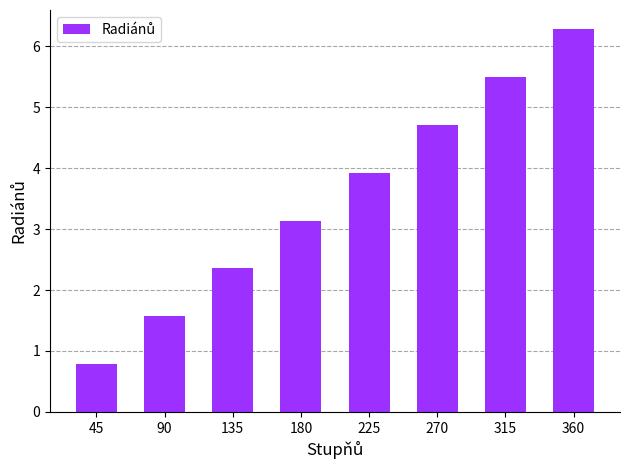

What is the sum of all values?

28.3